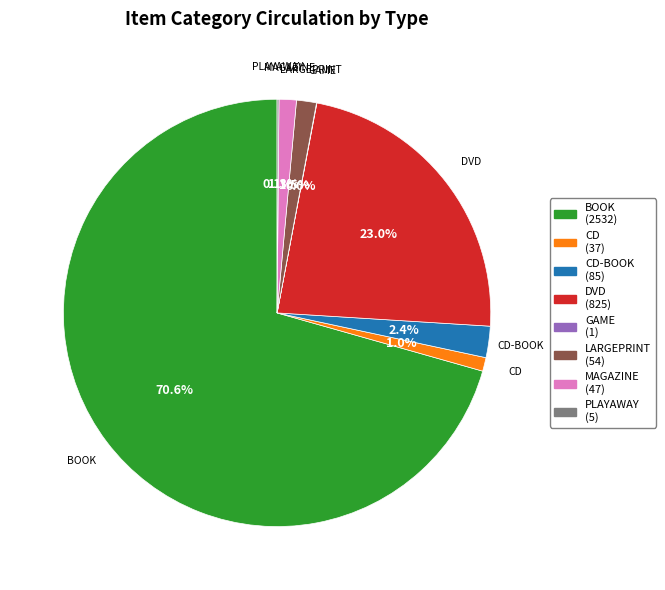

True or false: CD-BOOK accounts for 2% of the total.

True